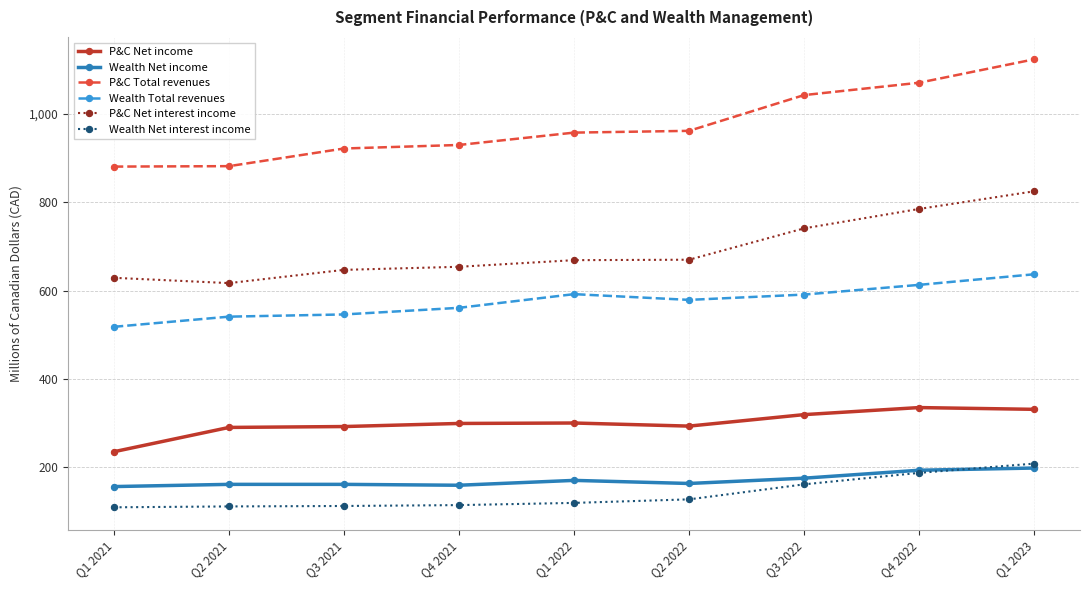

What is the maximum value for Wealth Net interest income?

208